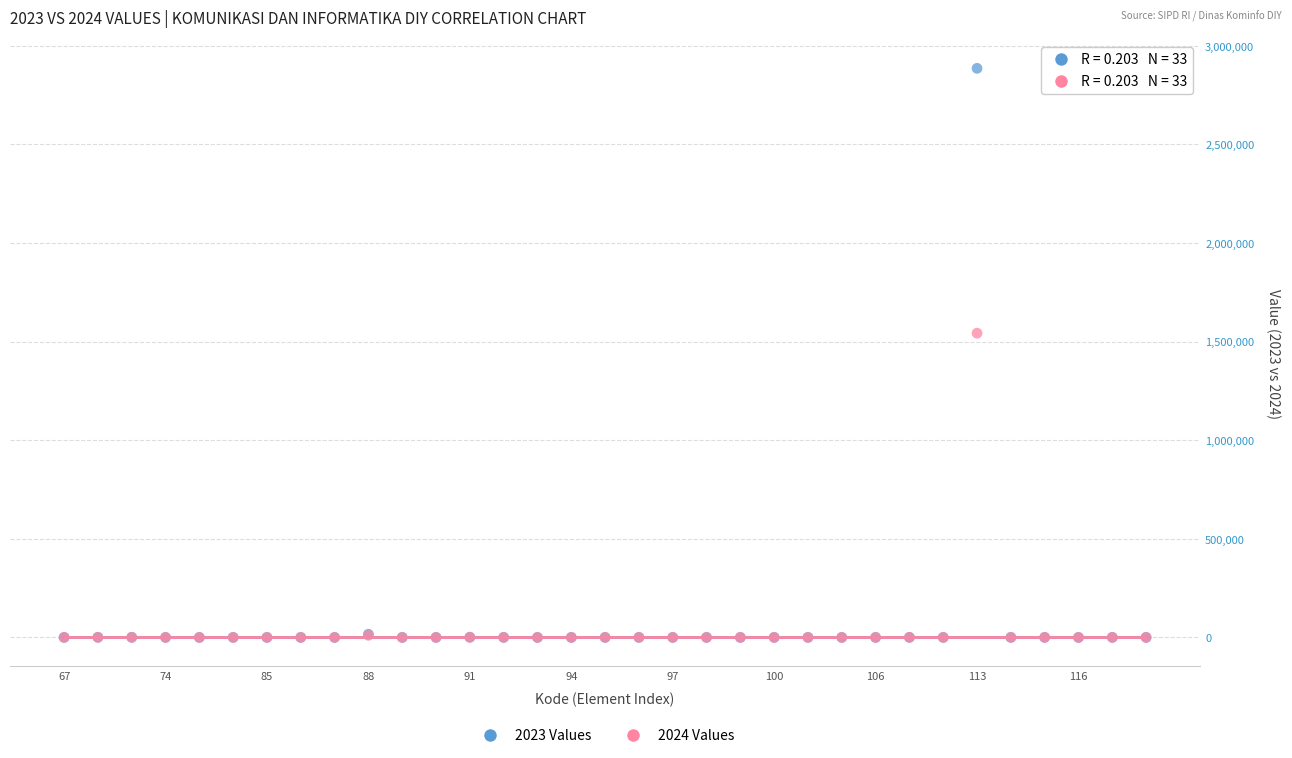

Which series reaches the maximum Y coordinate?

2023 Values